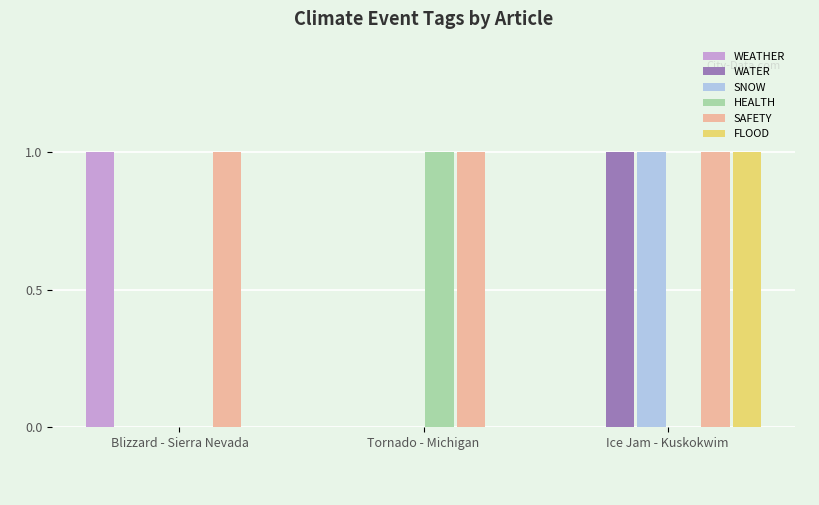

At which label does HEALTH reach its peak?

Tornado - Michigan